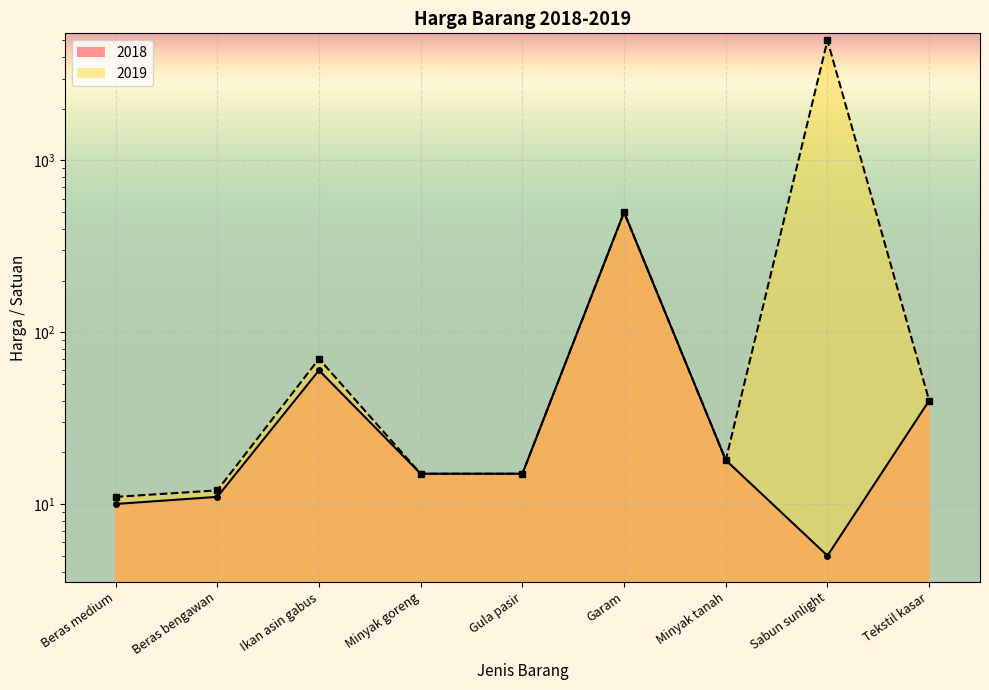

List the series in order of their overall mean, lowest first.

2018, 2019